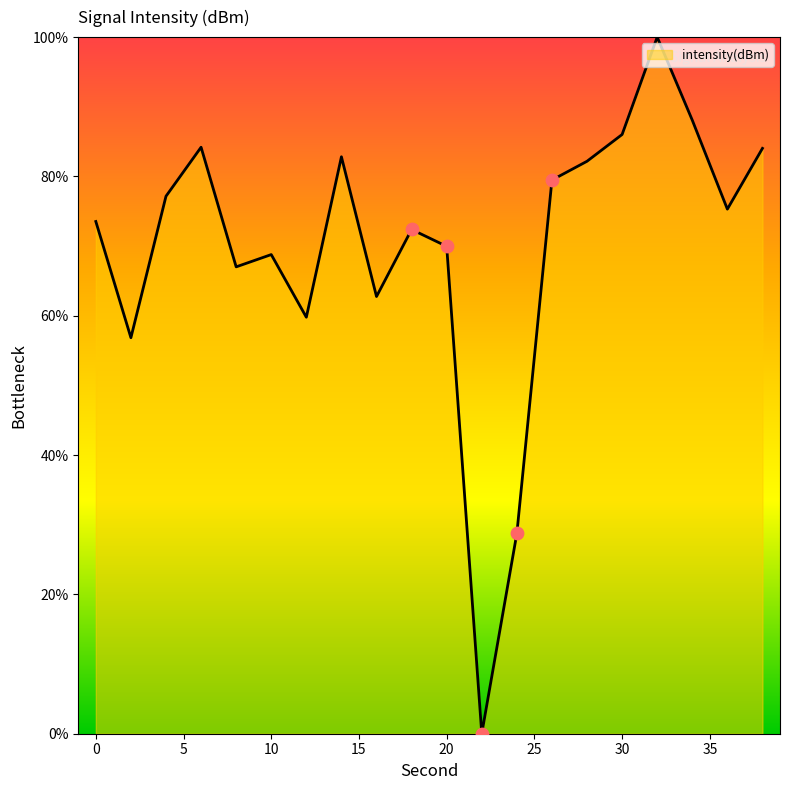

What is the greatest value displayed?

100.0